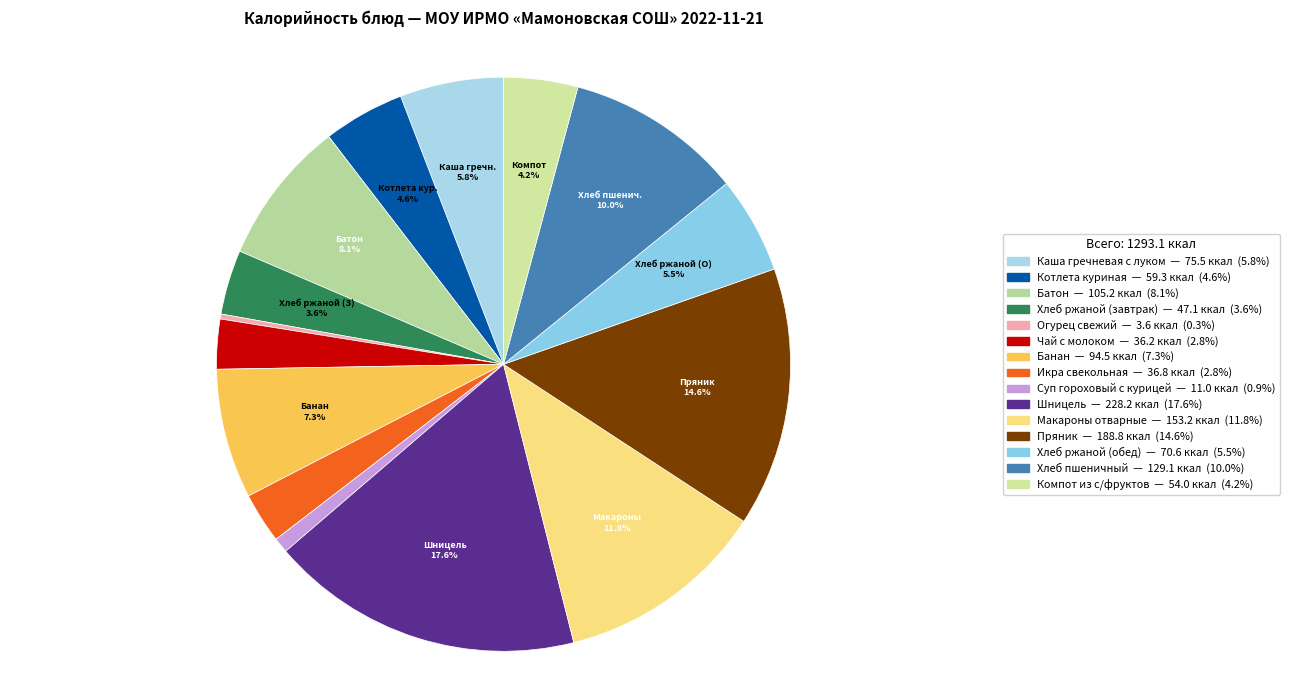

How much of the chart is everything except Каша гречневая с луком?

94.2%